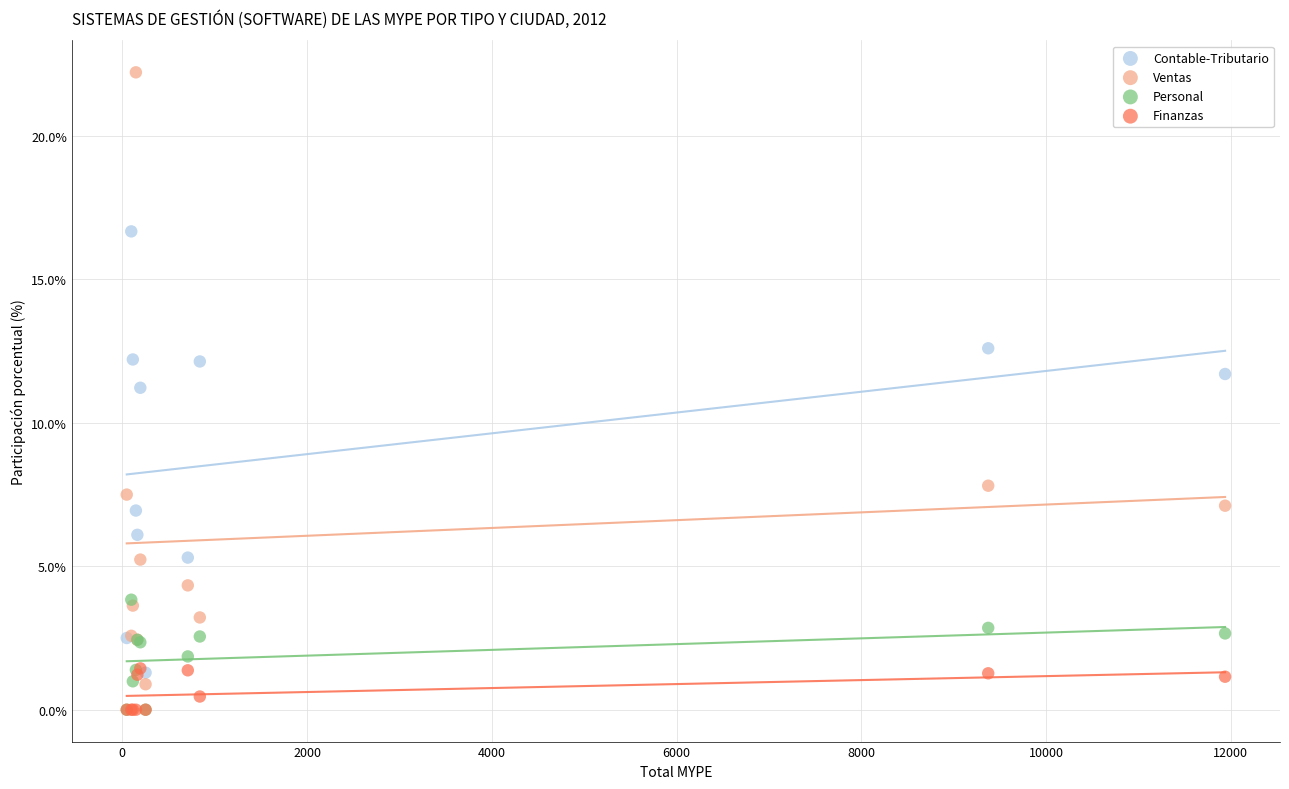

What are all the series names shown in the legend?

Contable-Tributario, Ventas, Personal, Finanzas